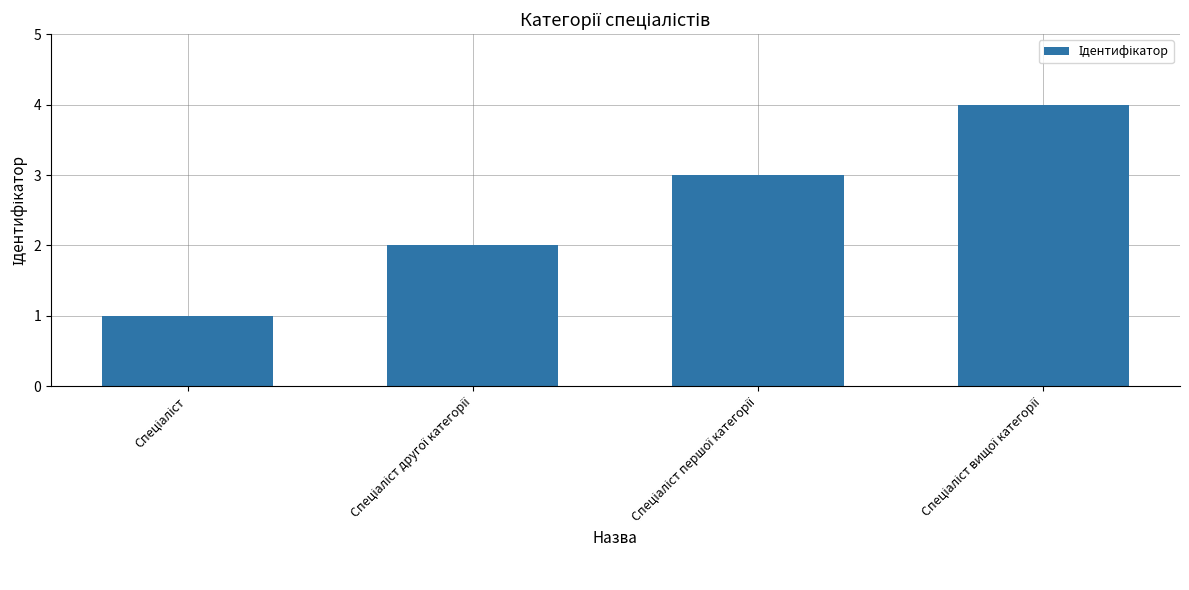

What is the greatest value displayed?

4